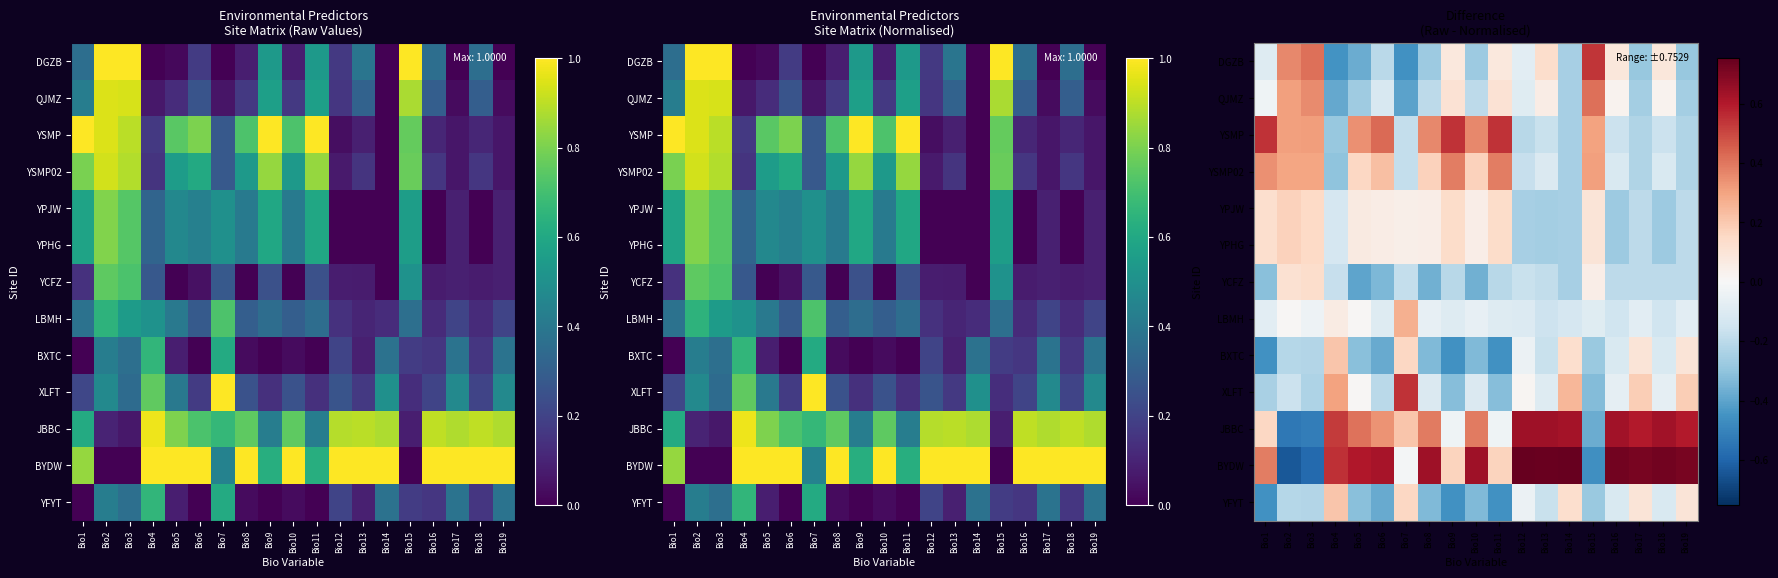

What is the spread (max minus min) of values at Bio10?

1.0